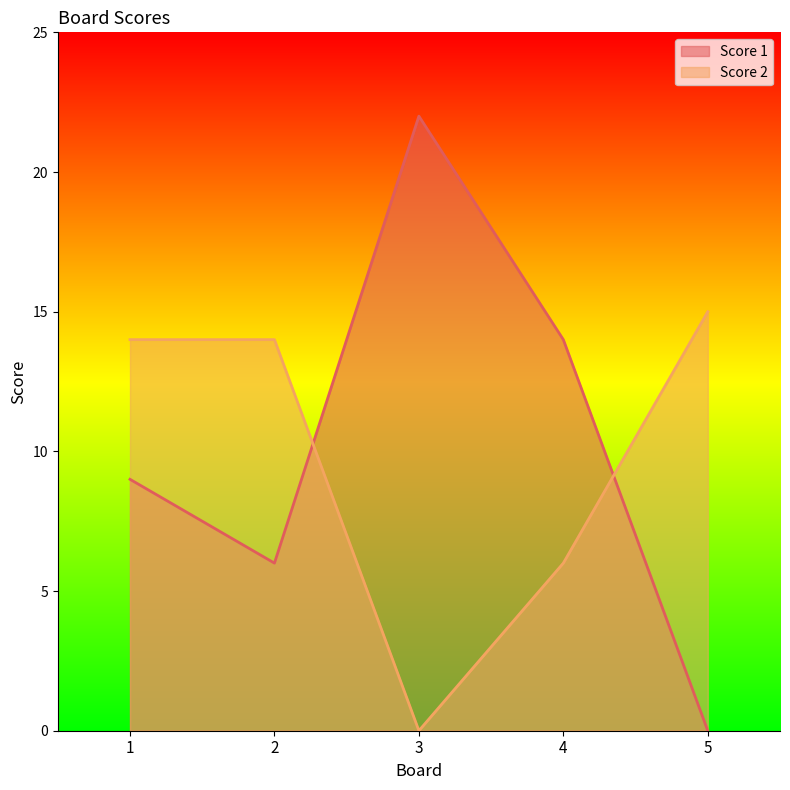

How many times do Score 1 and Score 2 cross each other?

2